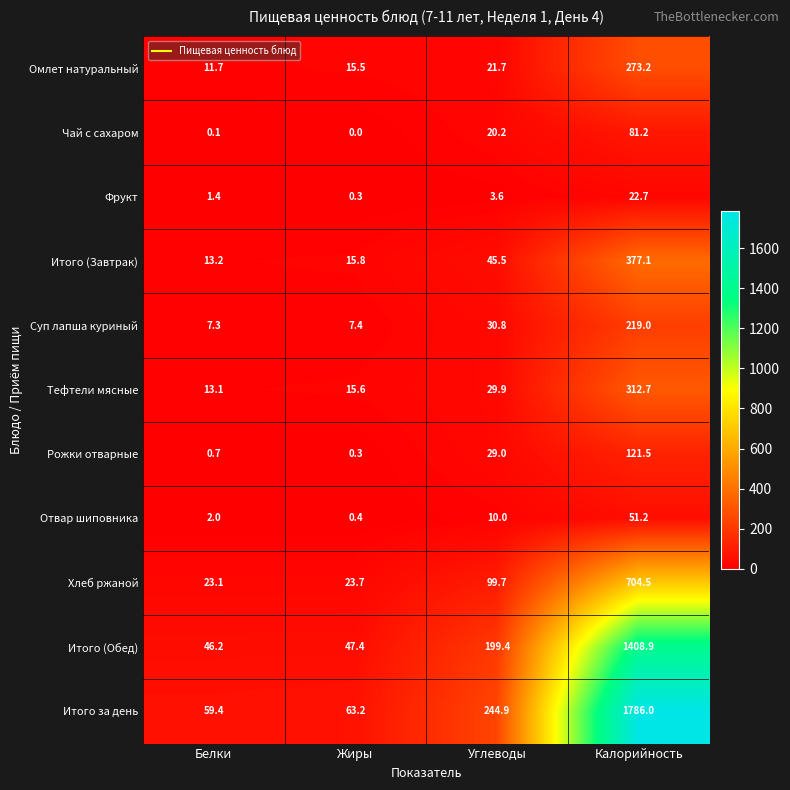

The value of Омлет натуральный at Белки is 11.7. True or false?

True